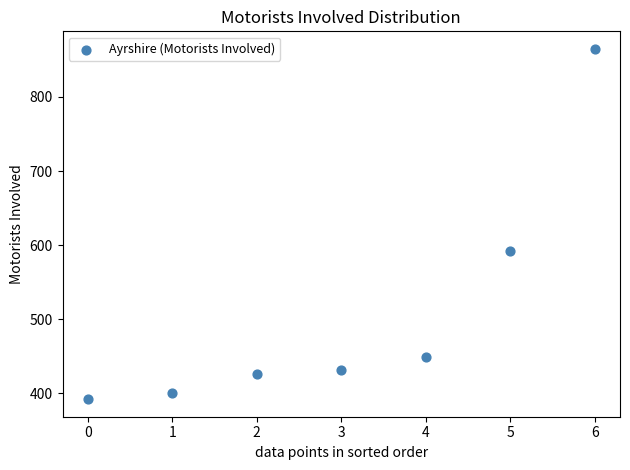

What Y value in the scatter plot is closest to 628?

592.0